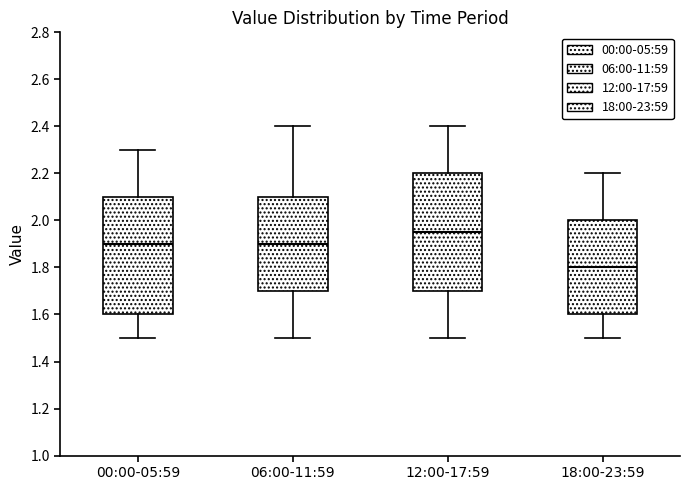

Which box has the highest median line?

12:00-17:59